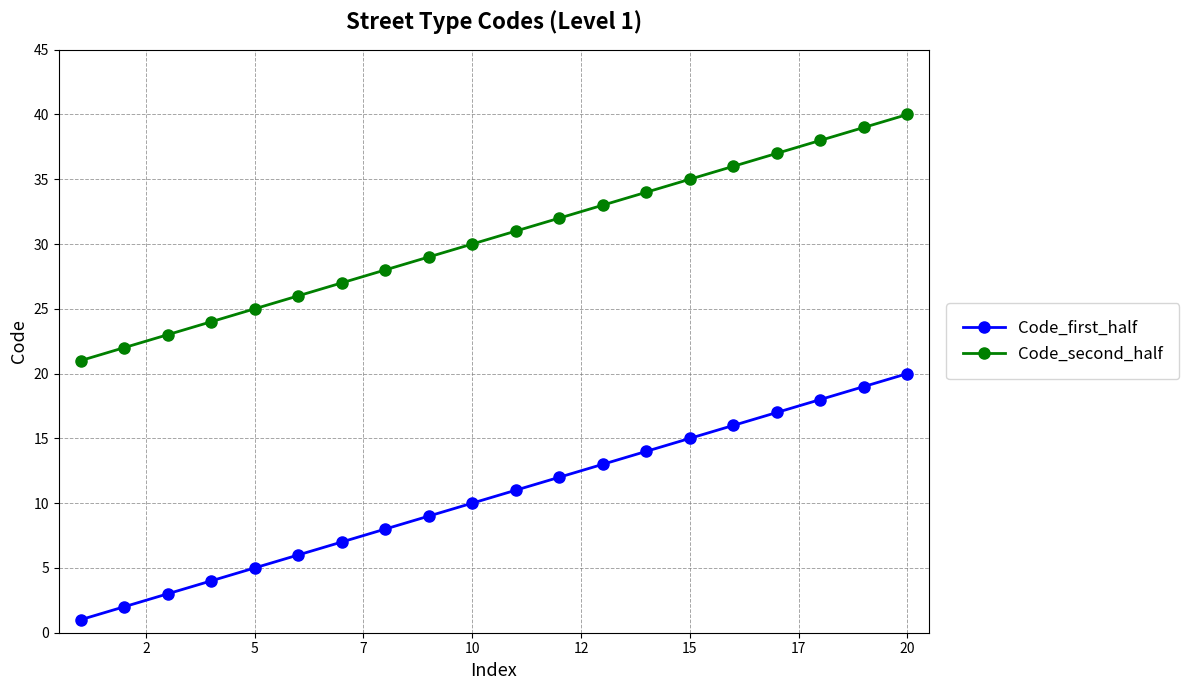

True or false: Code_second_half and Code_first_half intersect in this chart.

False